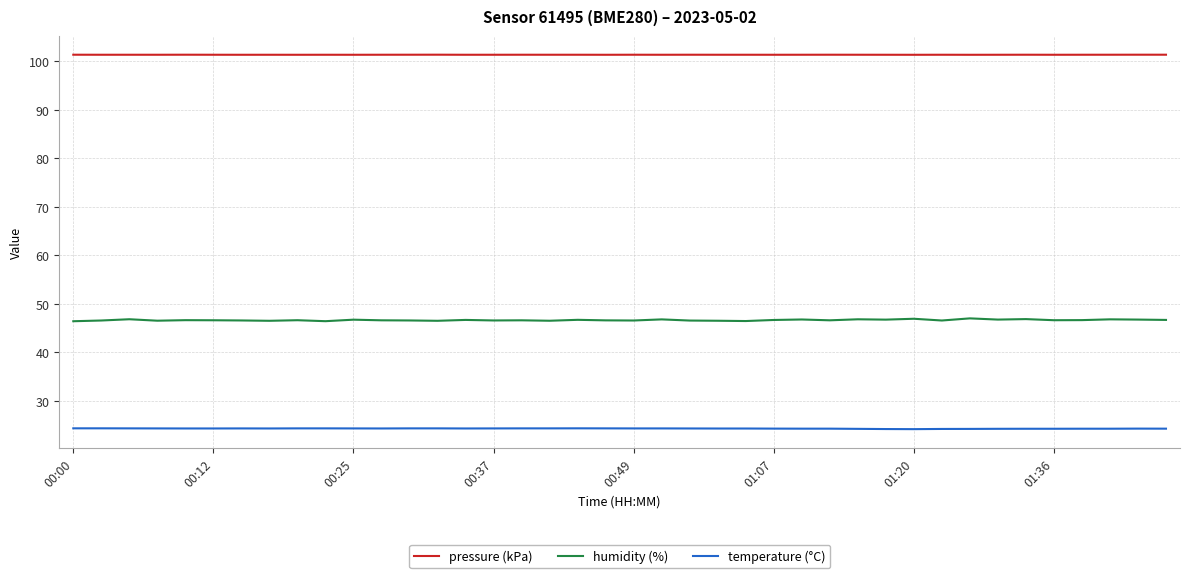

Which series has the largest total across all categories?

pressure (kPa)